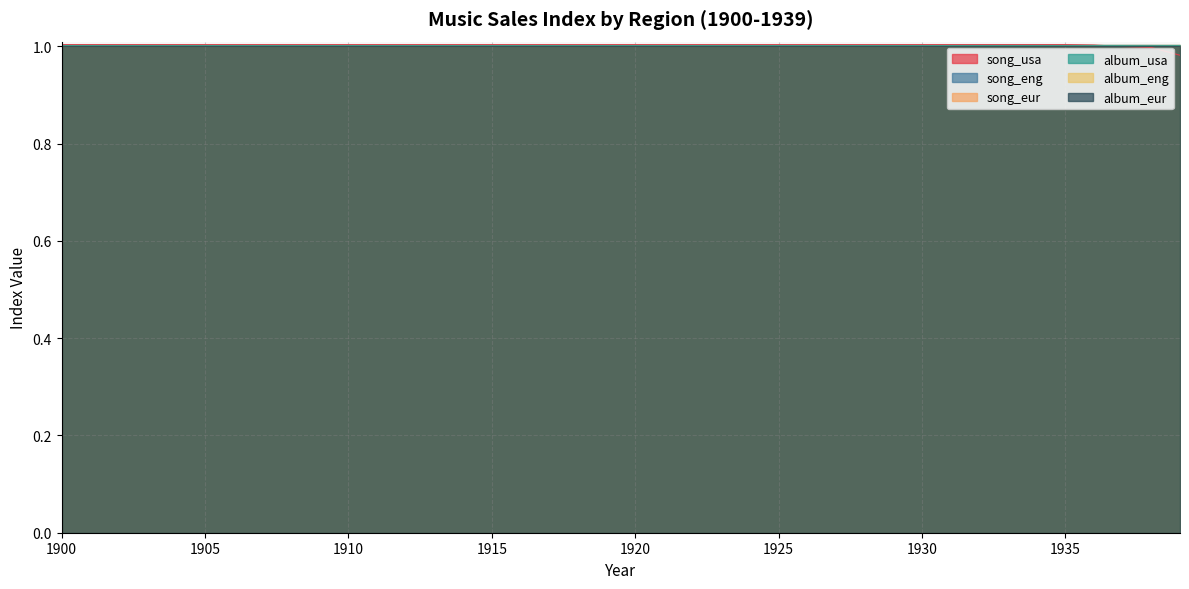

What is the total value across all series at 1922?

6.0